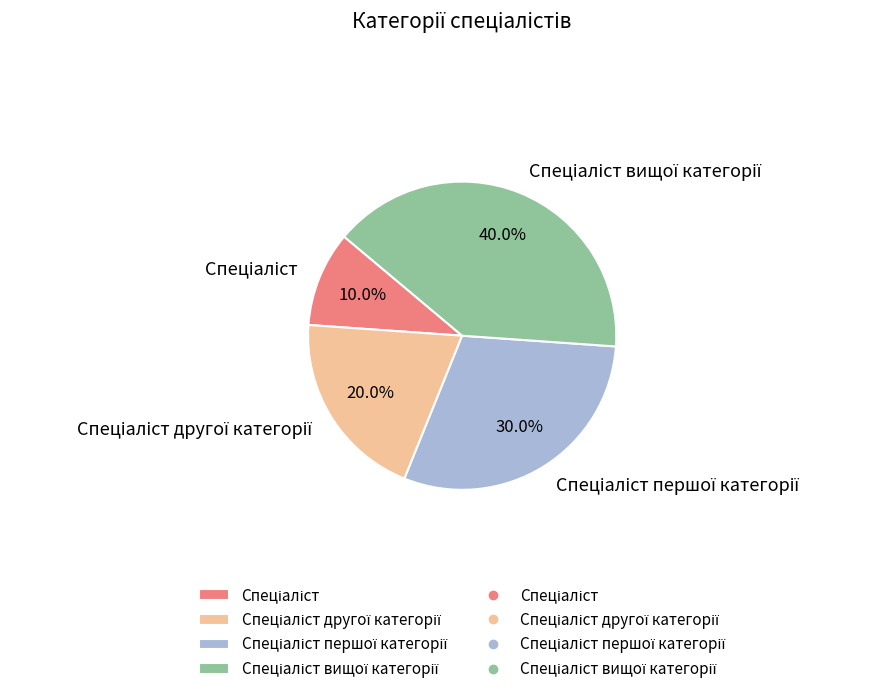

Does any single category account for the majority?

No